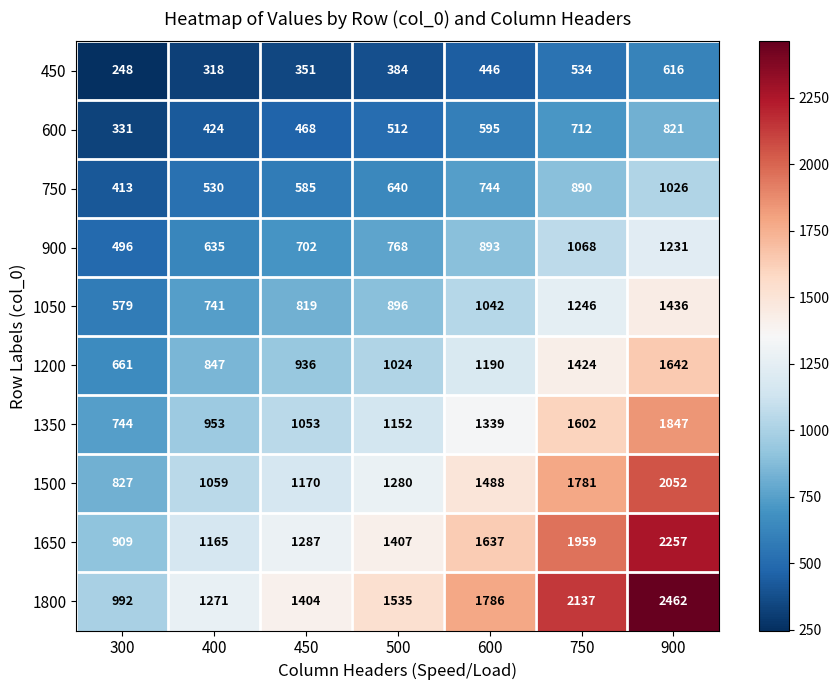

Which series has the largest total across all categories?

1800